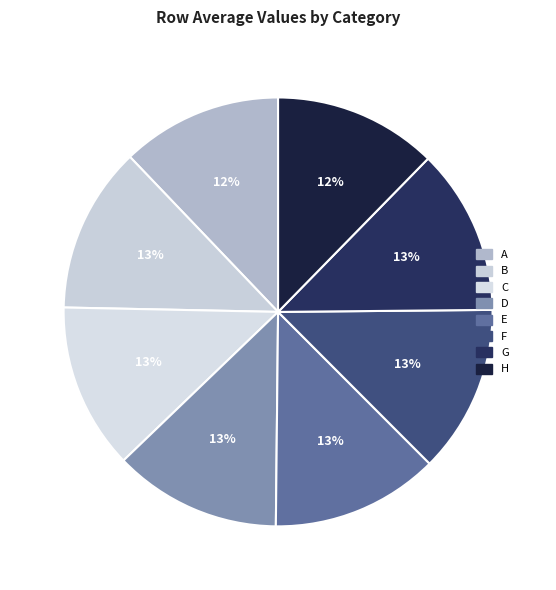

True or false: G accounts for 13% of the total.

True